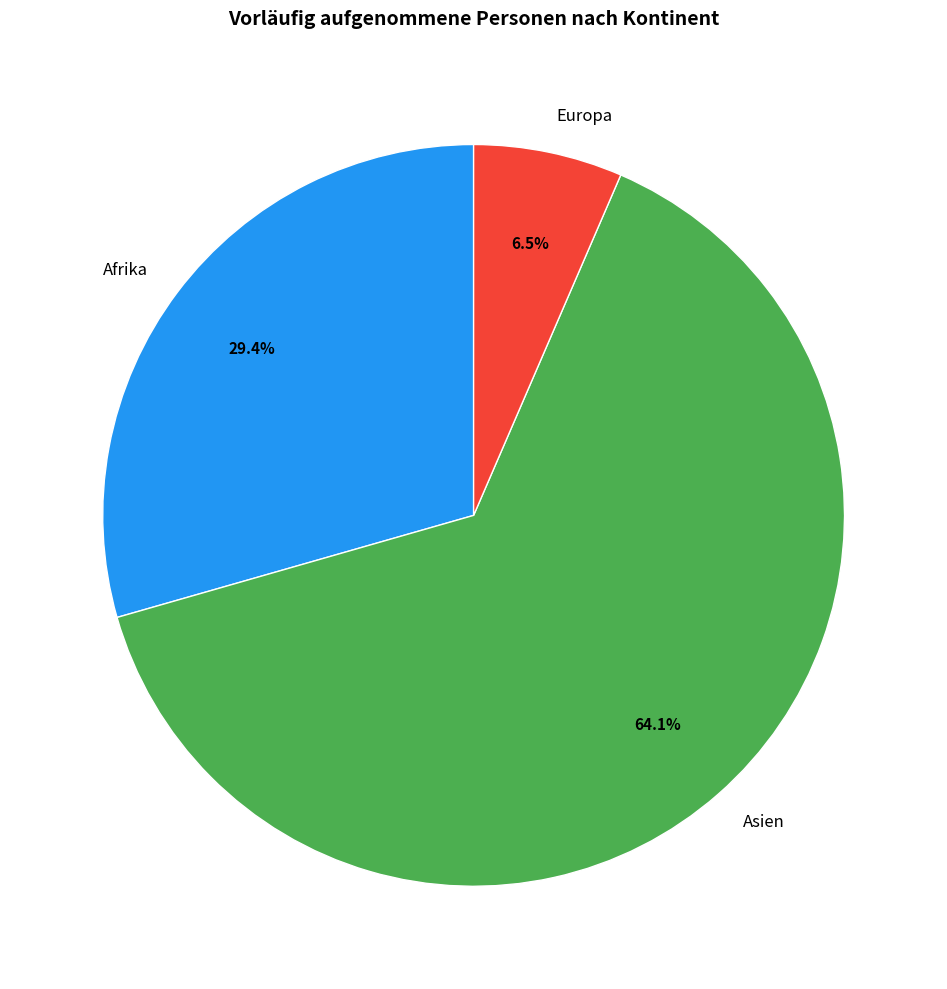

Which category has the smallest portion of the pie?

Europa